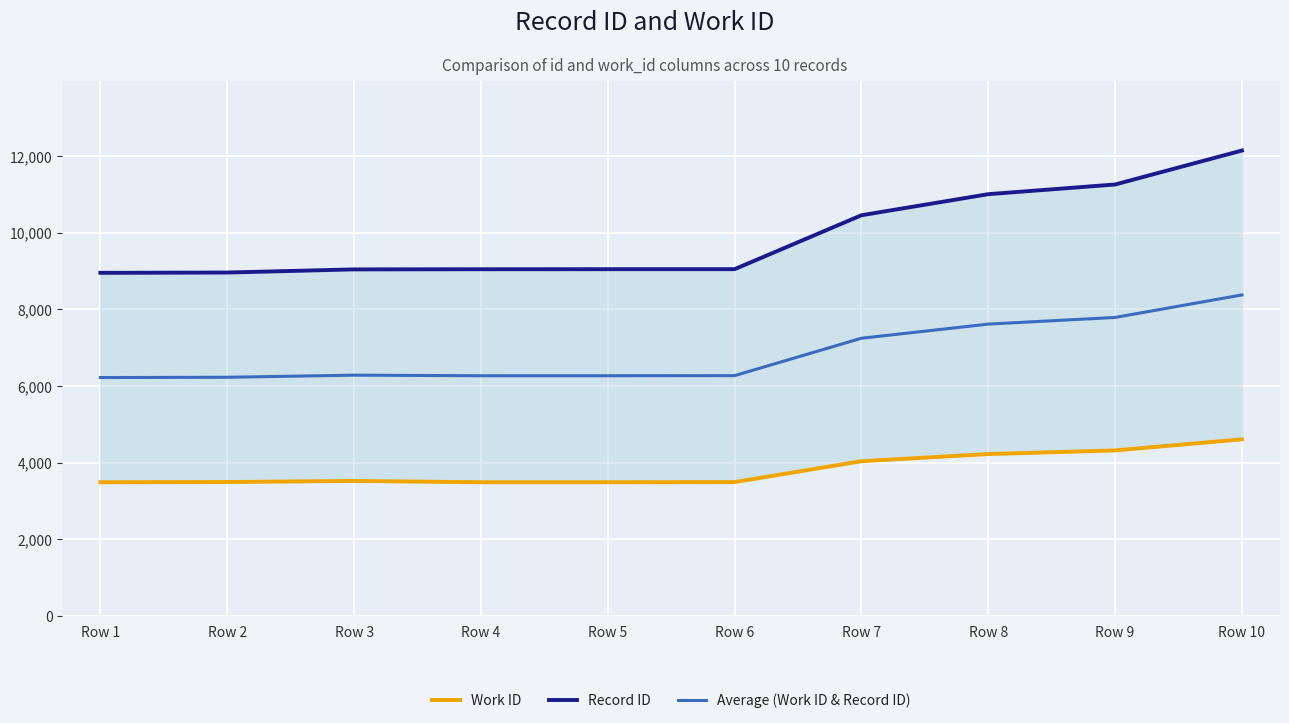

List the labels in order of Average (Work ID & Record ID) value, largest first.

Row 10, Row 9, Row 8, Row 7, Row 3, Row 6, Row 5, Row 4, Row 2, Row 1